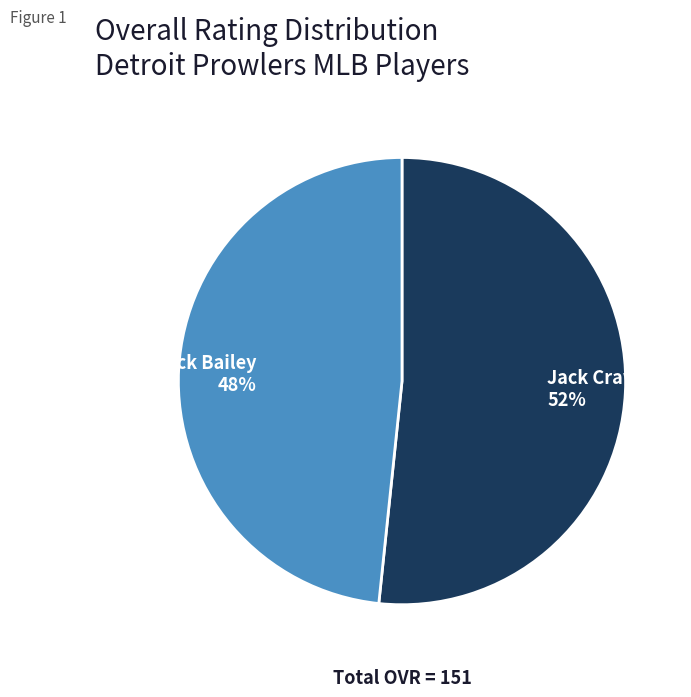

What is the largest slice in the pie chart?

Jack Crawford